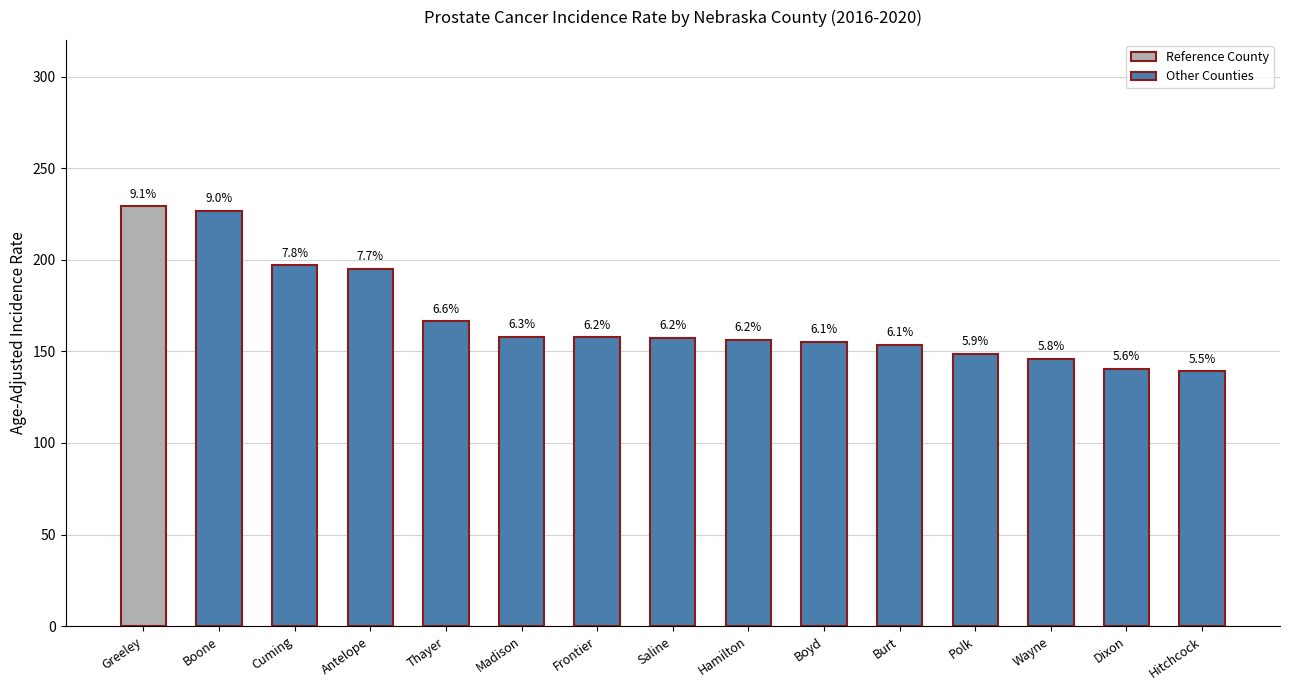

What is the difference between the maximum and minimum values?

89.9